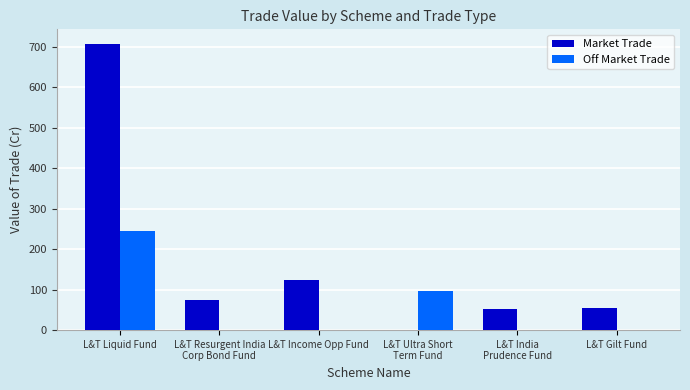

How many groups of bars are there?

6